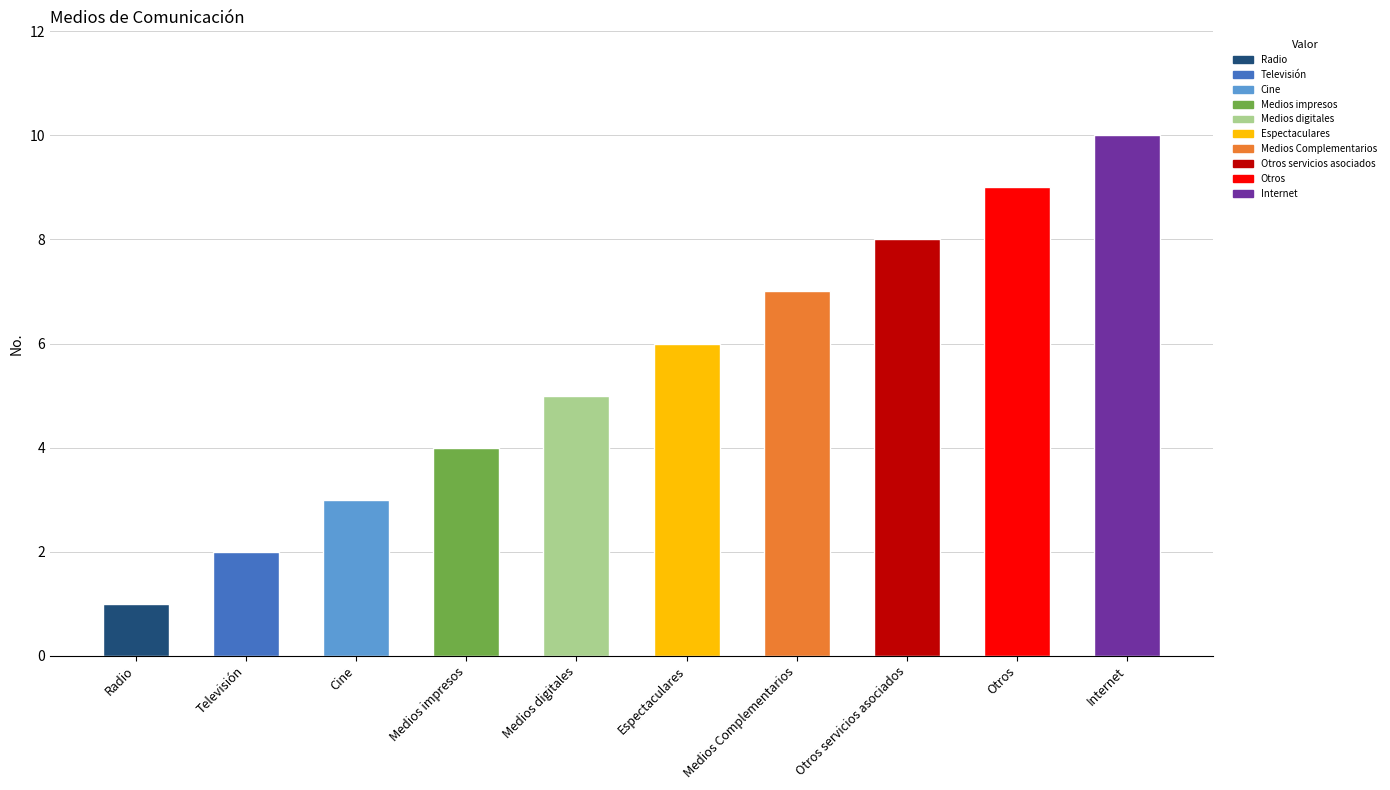

What position from the left is Medios Complementarios?

7